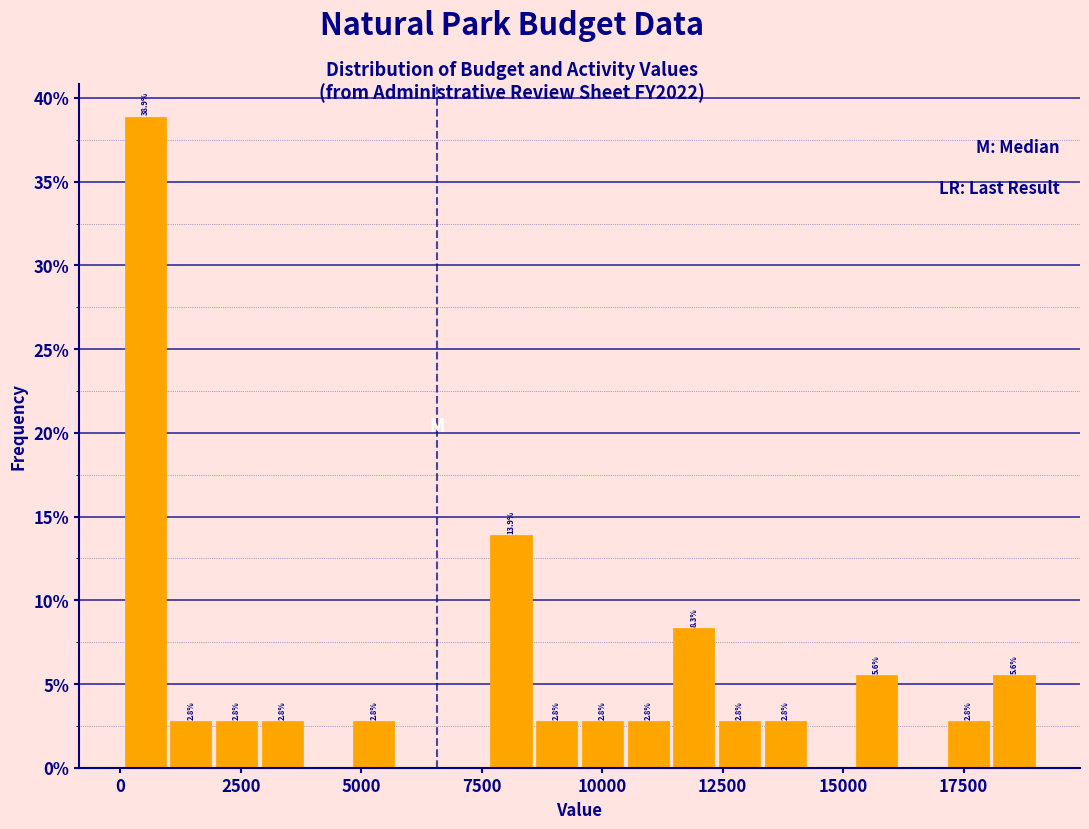

Around what value on the x-axis is the tallest bar? Give the approximate position of its centre, as read against the axis.

500